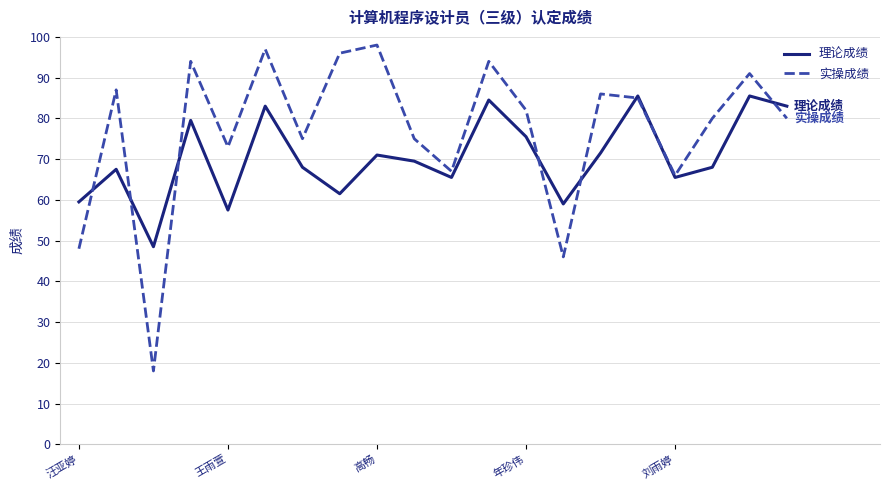

Reading left to right, extract all data points from this chart.

理论成绩: 59.5	67.5	48.5	79.5	57.5	83.0	68.0	61.5	71.0	69.5	65.5	84.5	75.5	59.0	71.5	85.5	65.5	68.0	85.5	83.0
实操成绩: 48.0	87.0	18.0	94.0	73.0	97.0	75.0	96.0	98.0	75.0	67.0	94.0	82.0	46.0	86.0	85.0	66.0	80.0	91.0	80.0